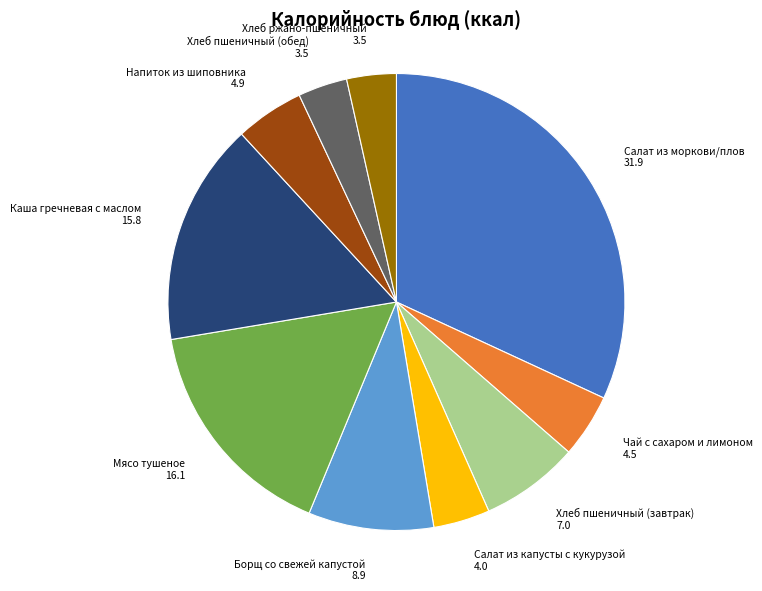

True or false: Мясо тушеное accounts for 16% of the total.

True